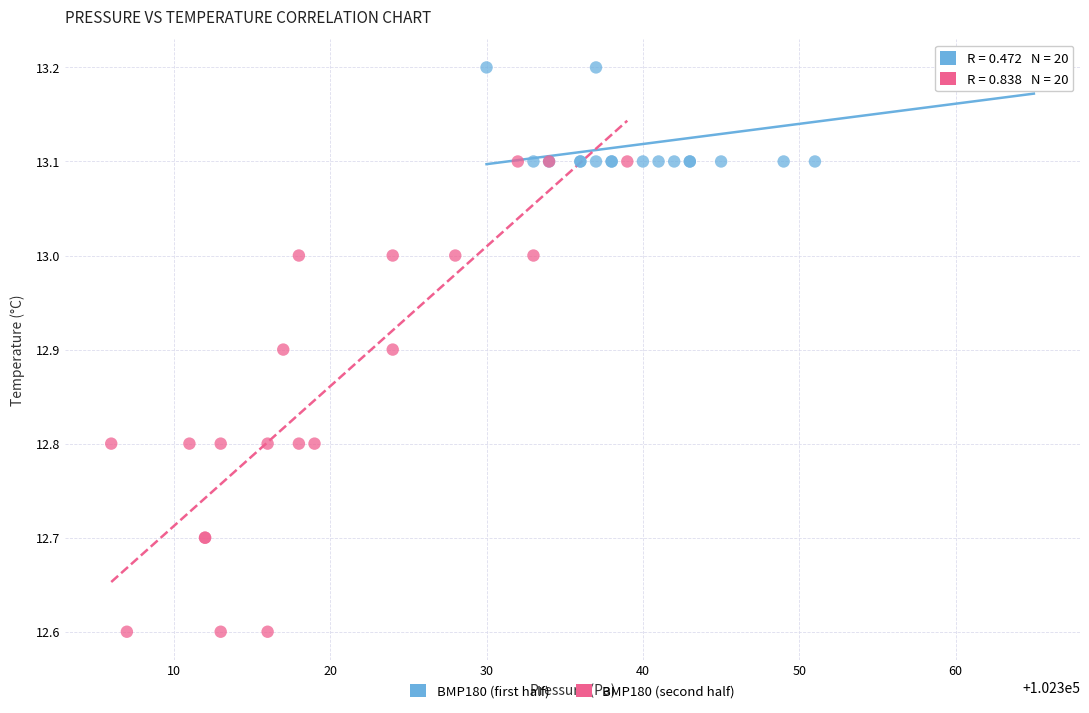

Which series contains the lowest Y value?

BMP180 (second half)